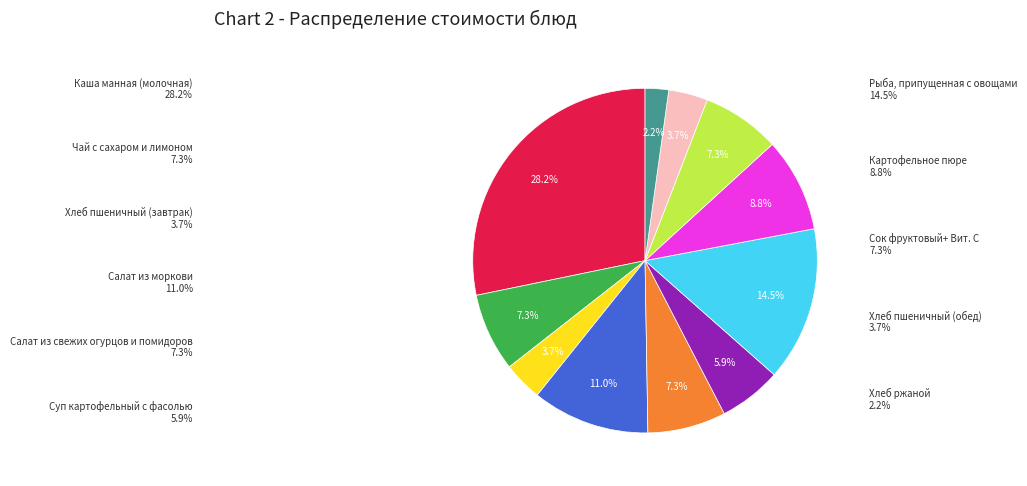

True or false: Салат из моркови accounts for 25% of the total.

False